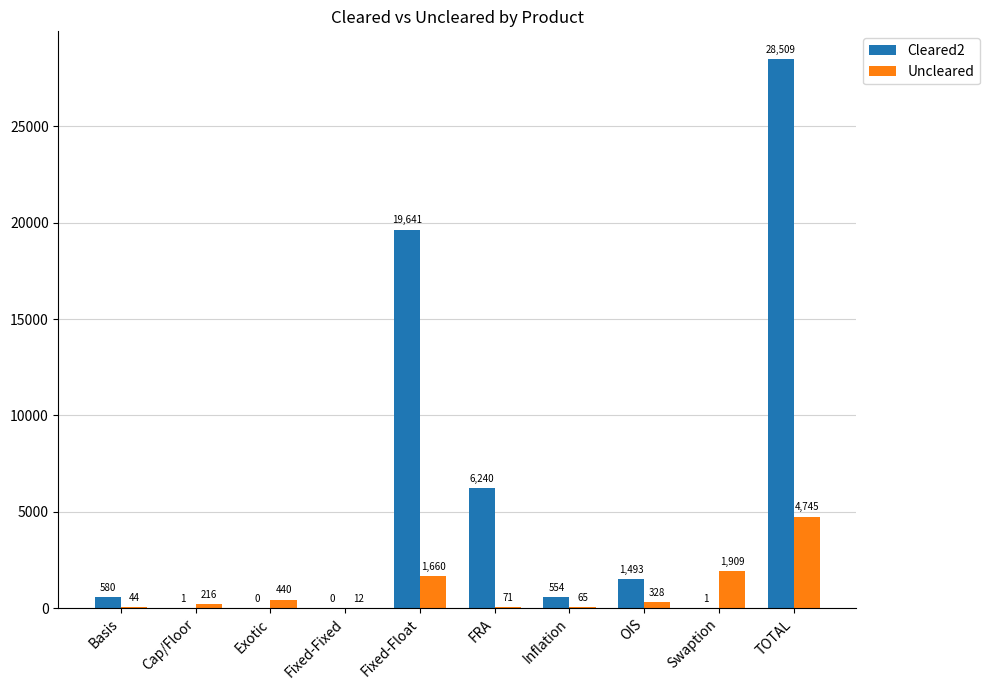

At which category is the sum across all series the highest?

TOTAL